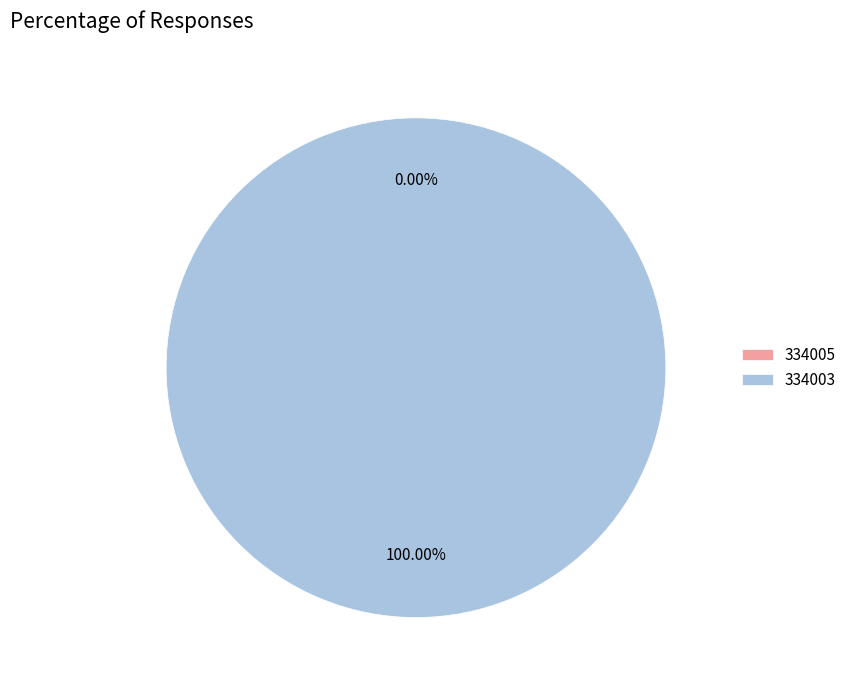

To the nearest percent, what portion does 334003 represent?

100%